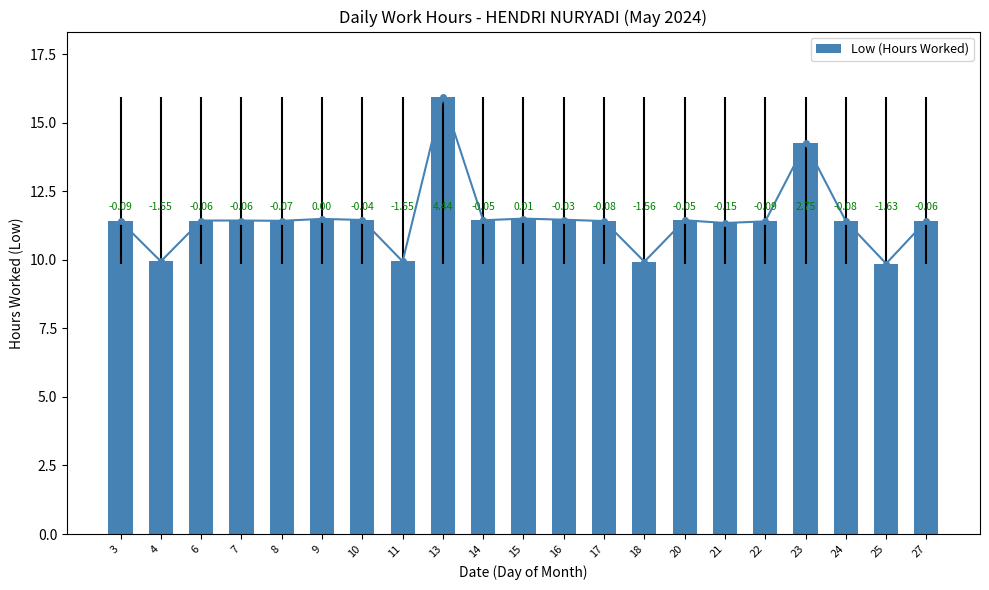

Reading left to right, extract all data points from this chart.

11.4	9.9	11.4	11.4	11.4	11.5	11.4	9.9	15.9	11.4	11.5	11.5	11.4	9.9	11.4	11.3	11.4	14.2	11.4	9.9	11.4